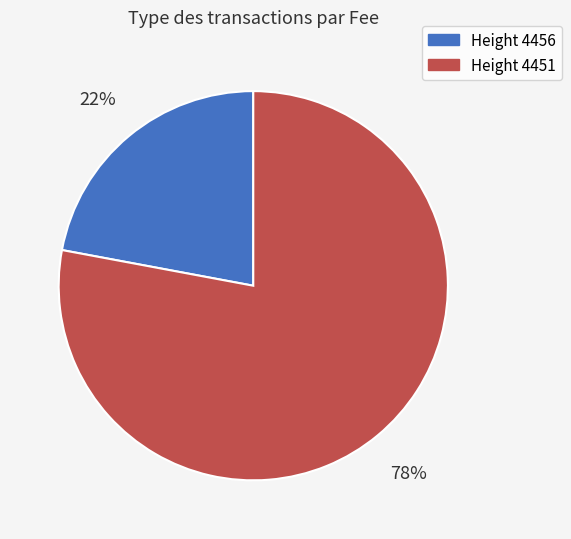

What percentage is the Height 4451 slice, to the nearest percent?

78%